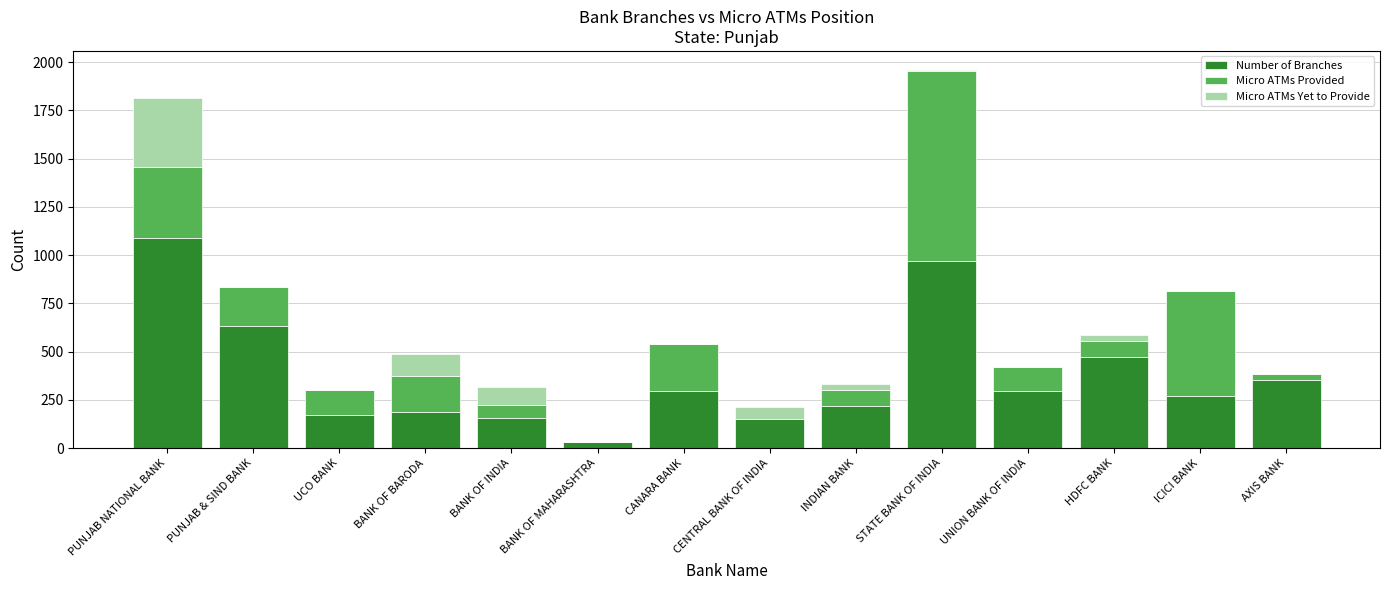

How many distinct data groups are displayed?

3